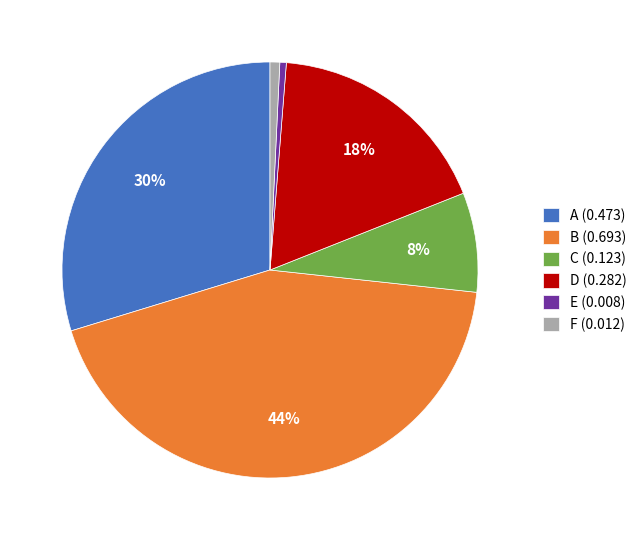

To the nearest percent, what is the average slice percentage?

17%